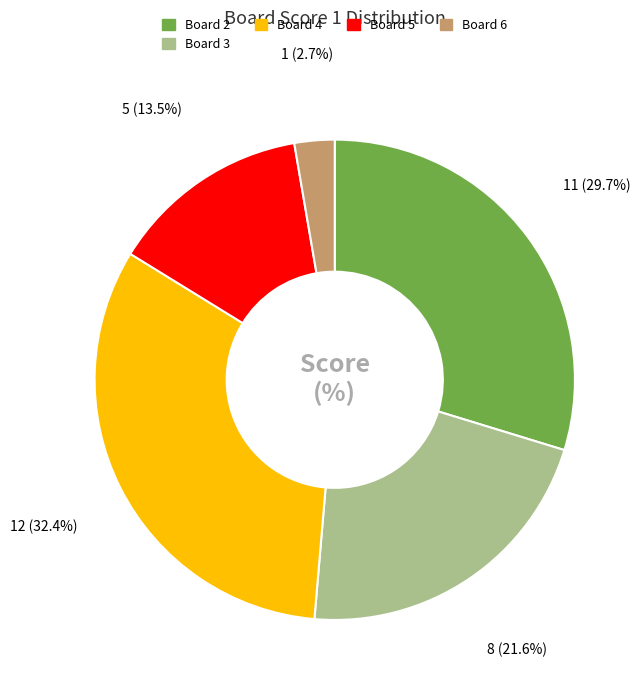

Is there a majority slice in this chart?

No